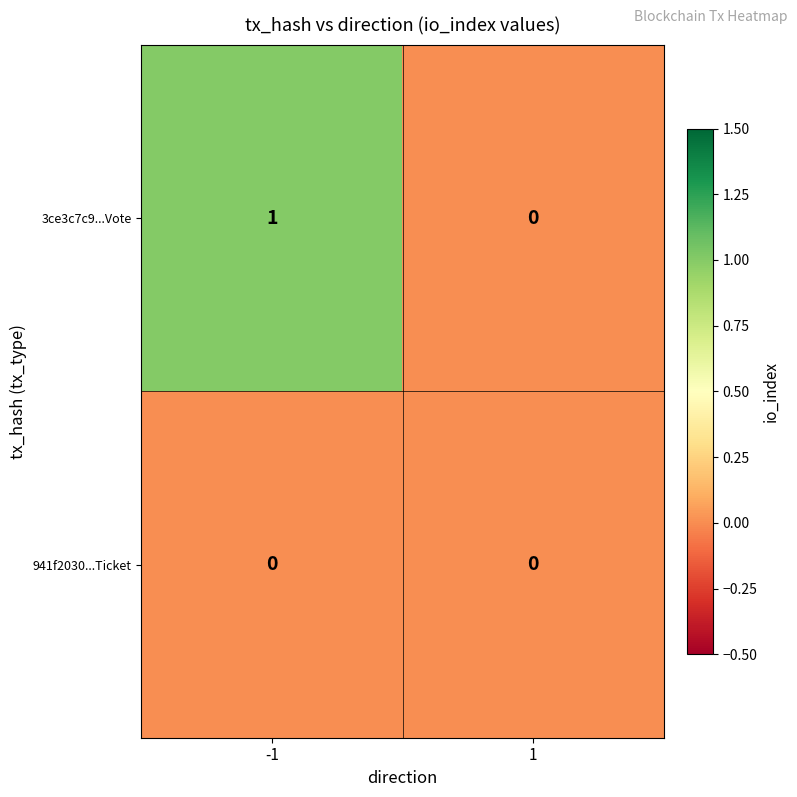

Which series has the largest range (max minus min)?

3ce3c7c9...Vote